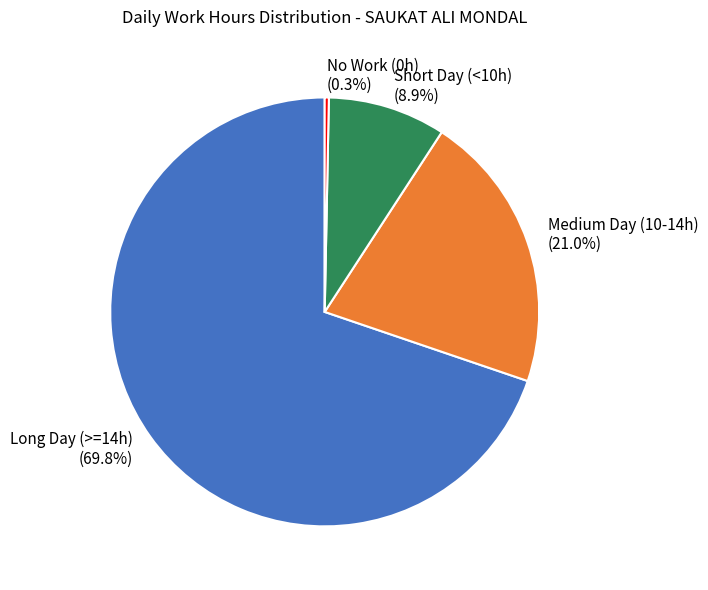

What percentage do Medium Day (10-14h) (21.0%) and No Work (0h) (0.3%) together represent?

21.3%